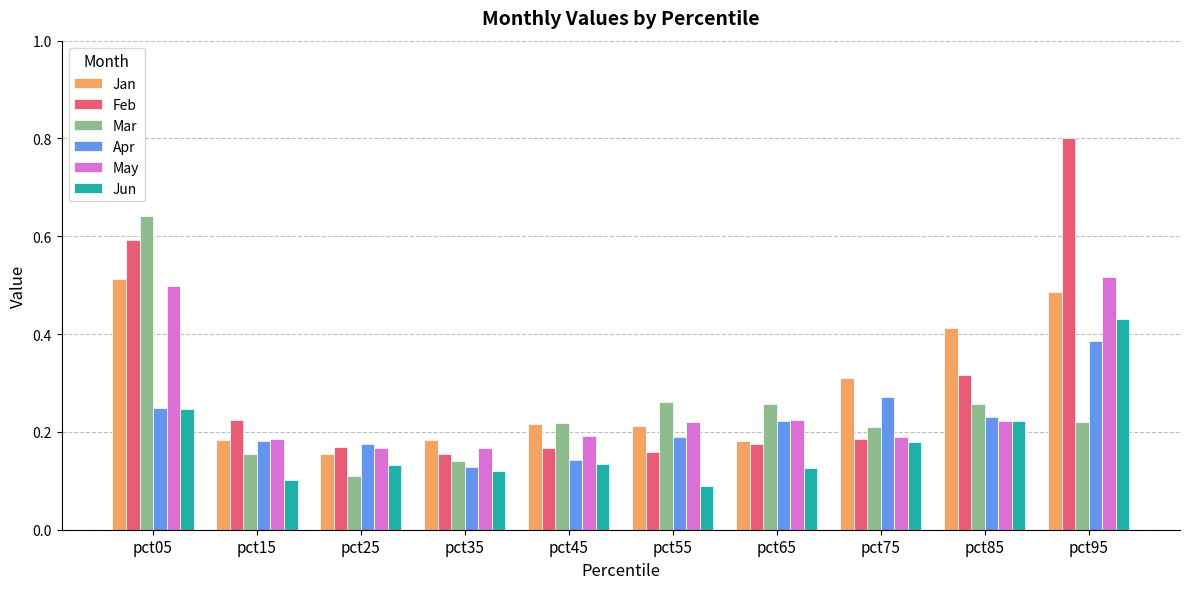

Between pct05 and pct95, which series saw the biggest shift?

Mar